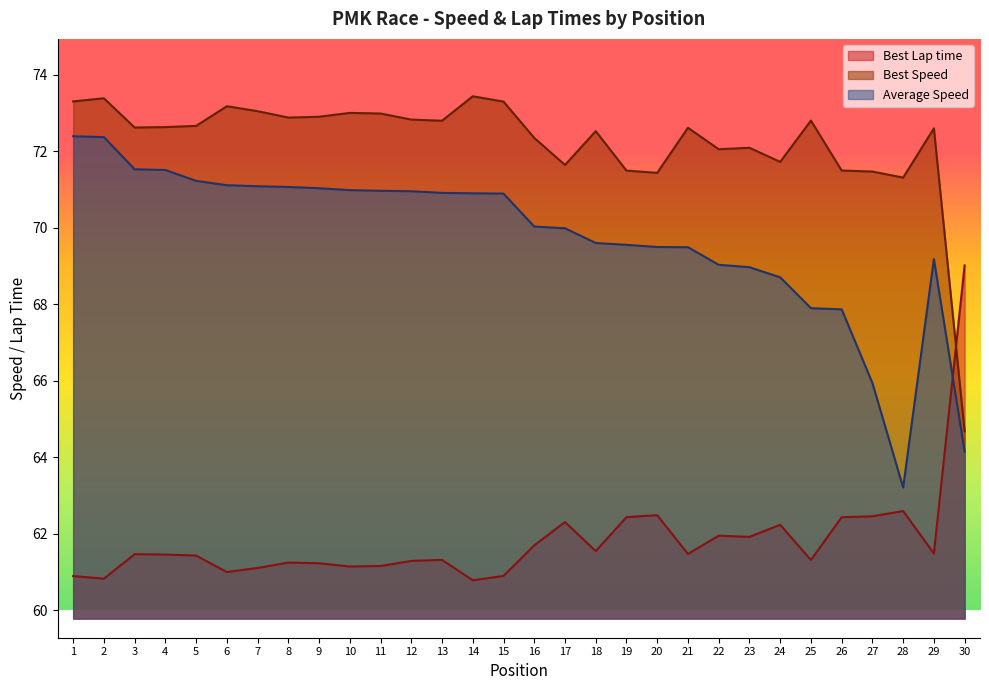

What is the value of the Best Speed point at the 27th from the left?

71.5